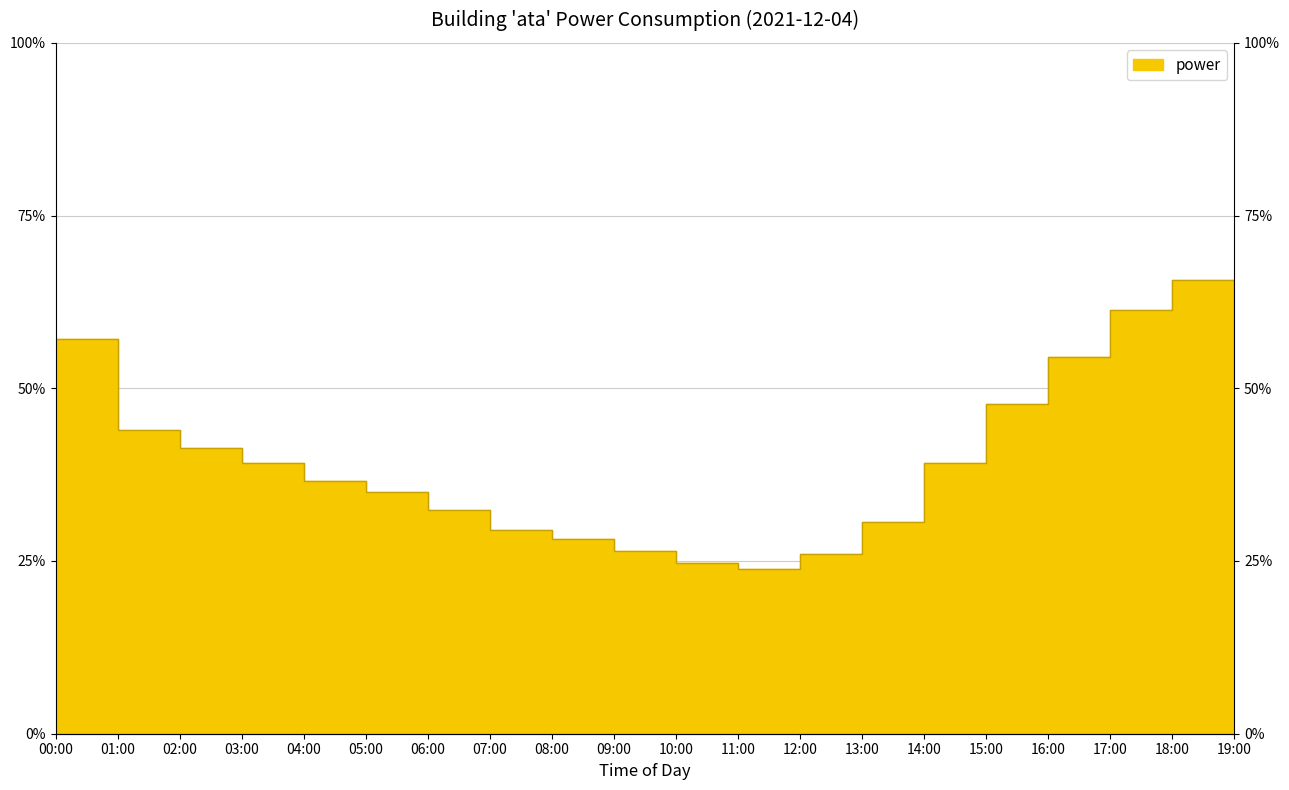

Rank the categories by value from highest to lowest.

18:00, 17:00, 00:00, 16:00, 19:00, 15:00, 01:00, 02:00, 03:00, 14:00, 04:00, 05:00, 06:00, 13:00, 07:00, 08:00, 09:00, 12:00, 10:00, 11:00